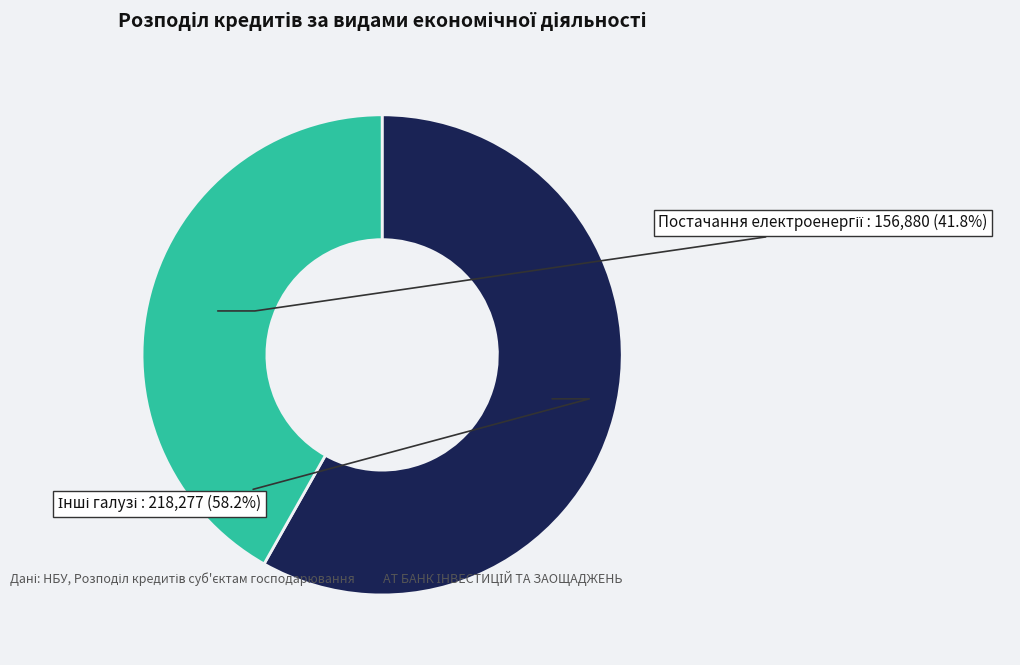

Is there any slice that represents more than half of the pie?

Yes